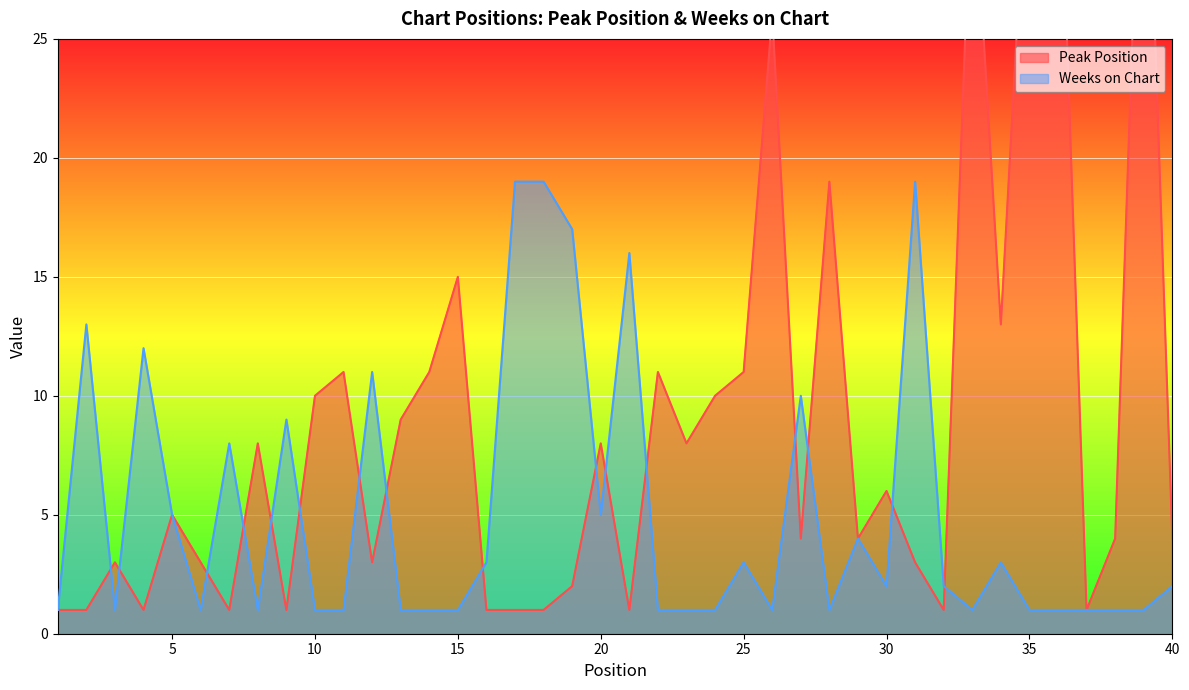

Reading right to left, what are all the values shown in this chart?

Peak Position: 4	39	4	1	36	35	13	33	1	3	6	4	19	4	26	11	10	8	11	1	8	2	1	1	1	15	11	9	3	11	10	1	8	1	3	5	1	3	1	1
Weeks on Chart: 2	1	1	1	1	1	3	1	2	19	2	4	1	10	1	3	1	1	1	16	5	17	19	19	3	1	1	1	11	1	1	9	1	8	1	5	12	1	13	1